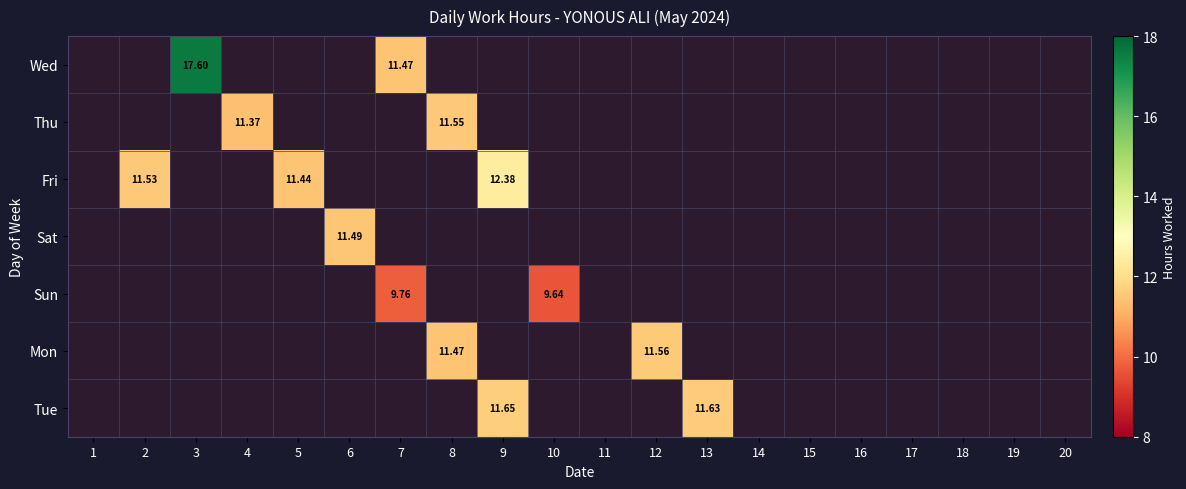

Which label corresponds to the smallest value in the chart?

10